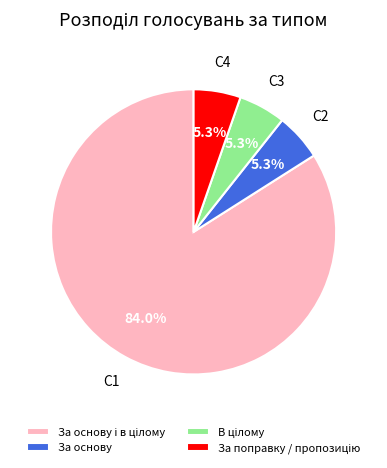

To the nearest percent, what percentage of the pie is За основу?

5%